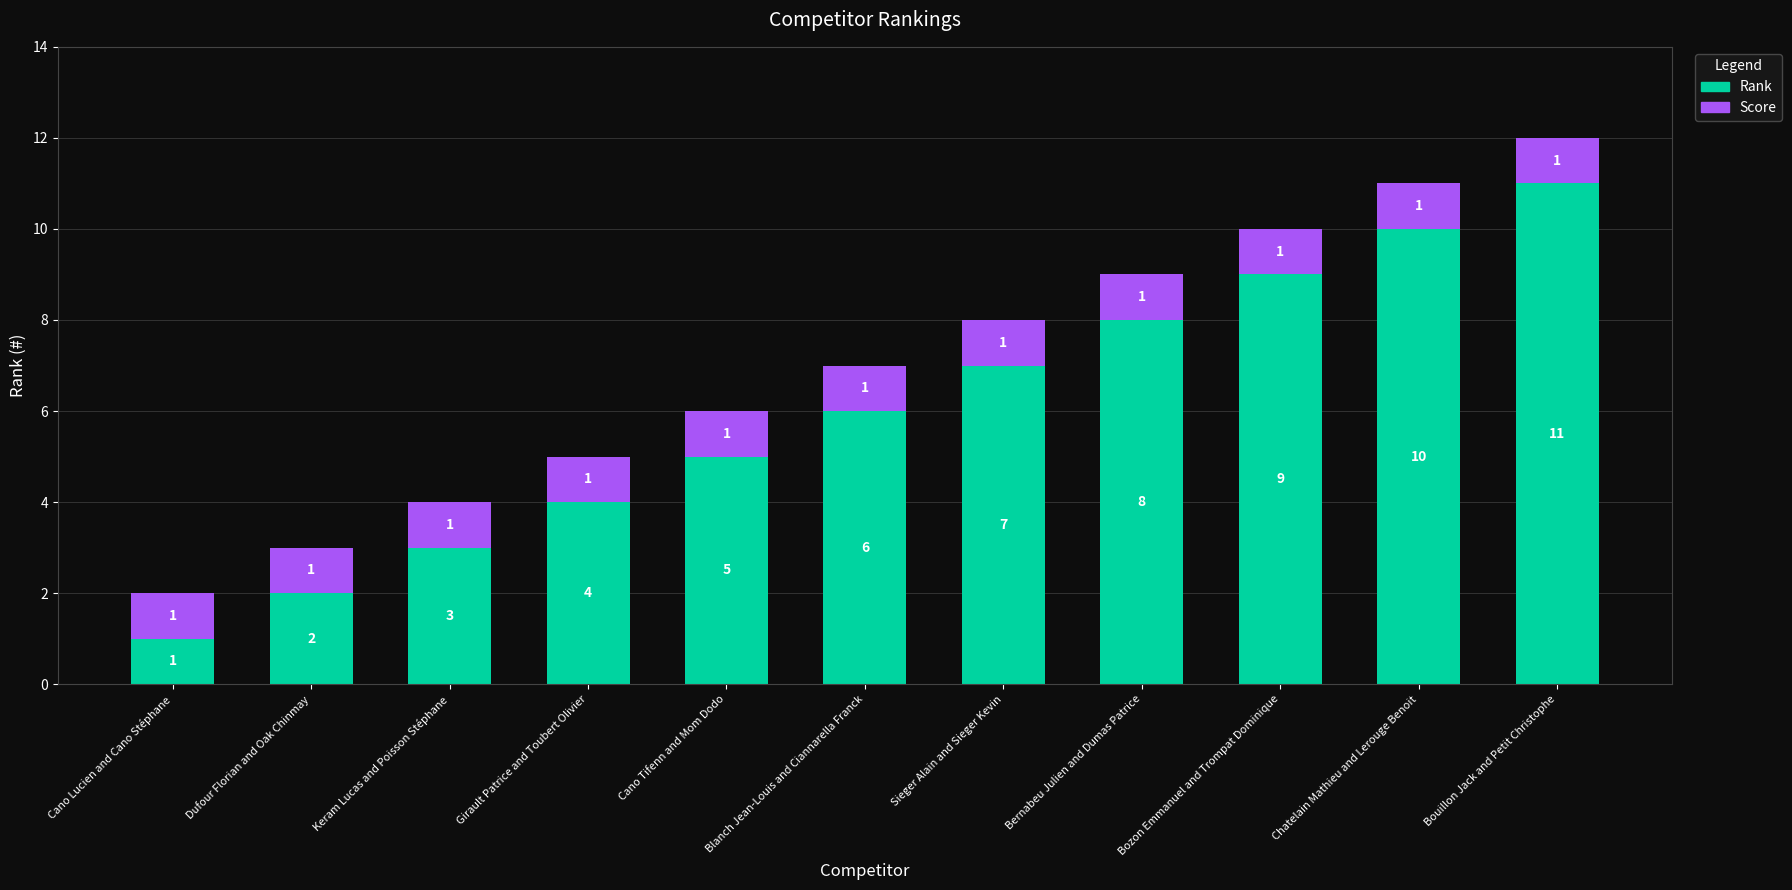

The Rank series shows 7 at Sieger Alain and Sieger Kevin. True or false?

True